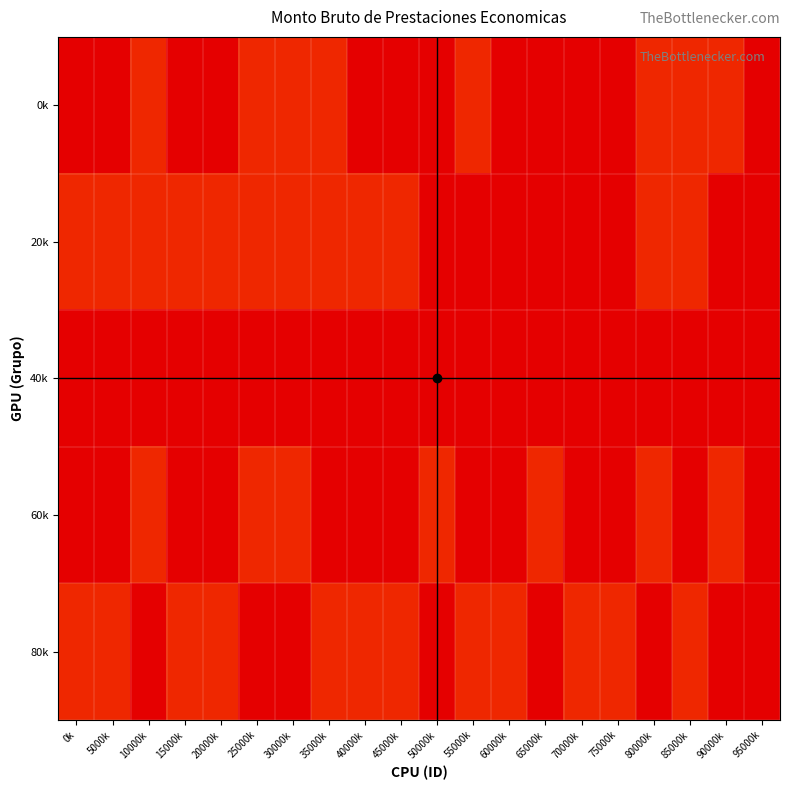

What is the difference between the highest and lowest values at 95000k?

1391.1